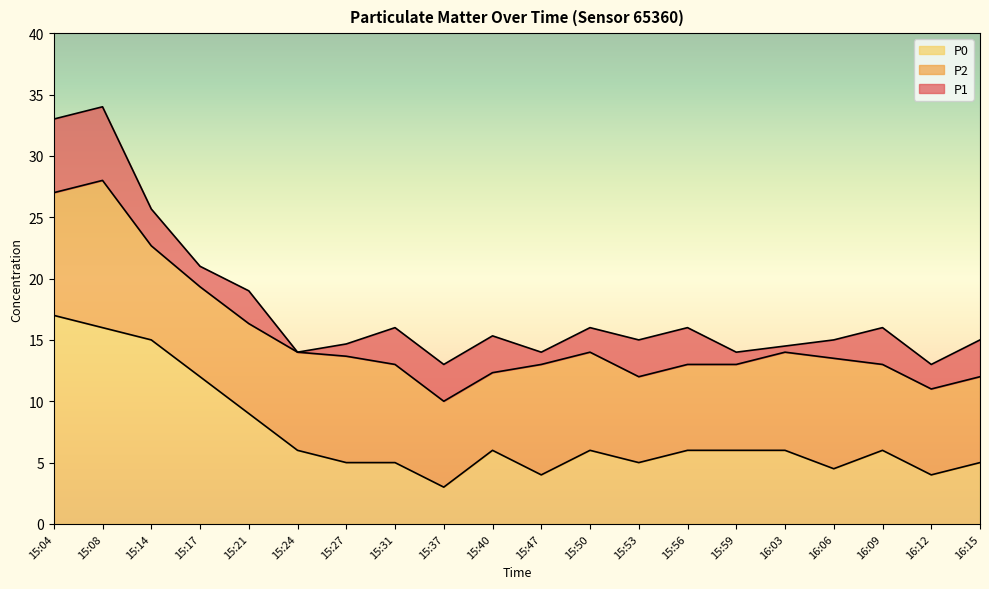

Which label corresponds to the smallest value in the chart?

15:37